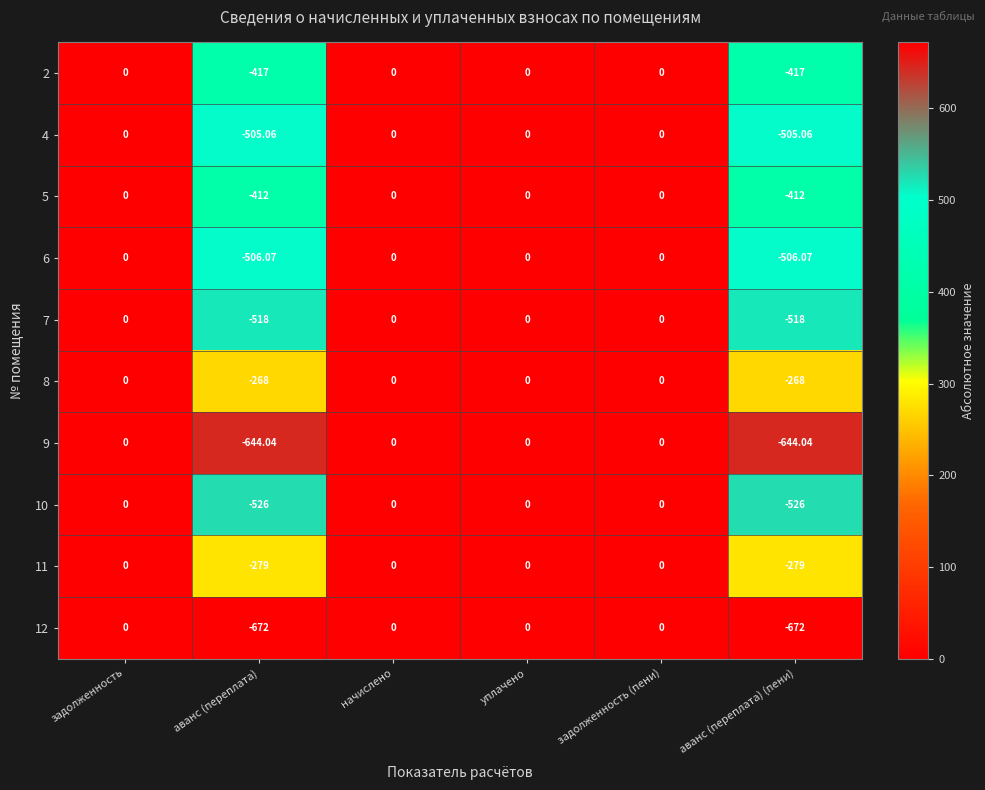

At which label is 8 closest to -134?

задолженность